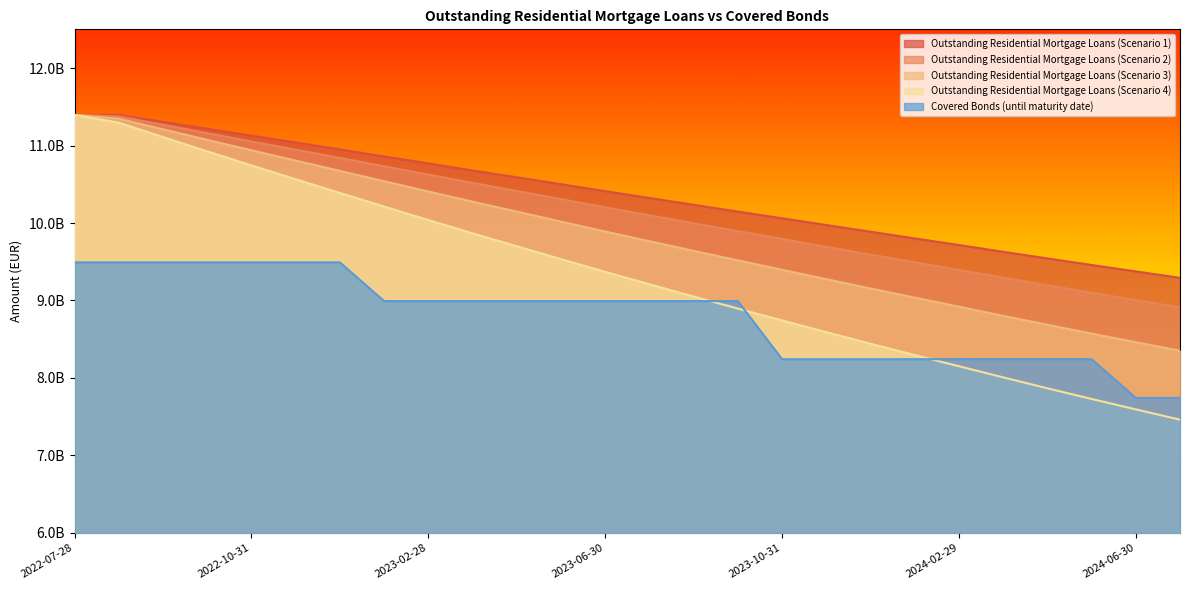

Is it true that Covered Bonds (until maturity date) equals 4636707221.5 at 2024-01-31?

False